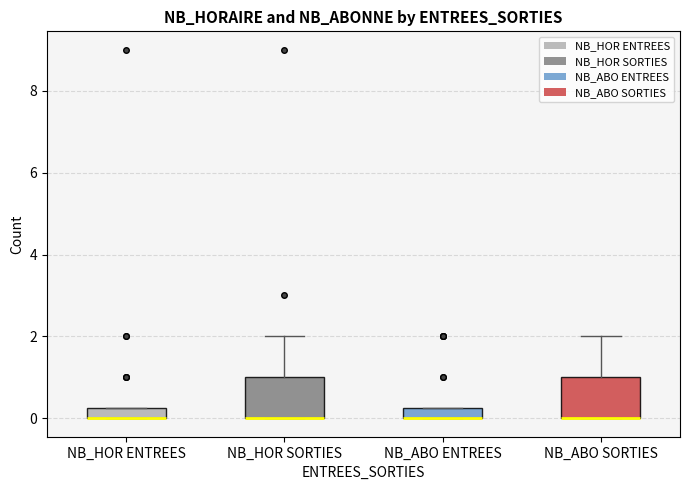

Where is the upper edge of the box for NB_HOR SORTIES on the y-axis? The values are not printed on the chart, so give them approximately, as read against the axis.

1.0